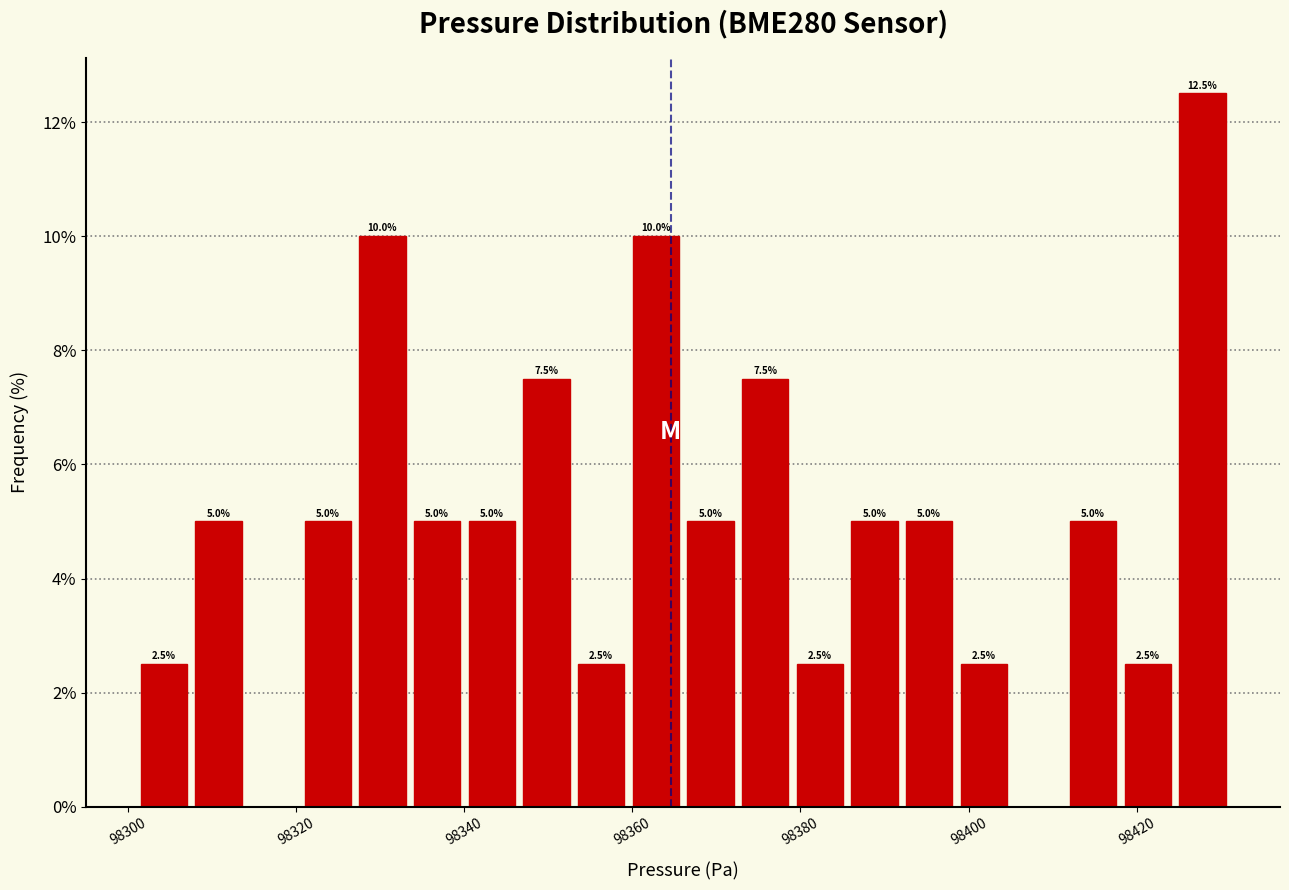

Read against the x-axis, roughly where is the centre of the tallest bar?

98428